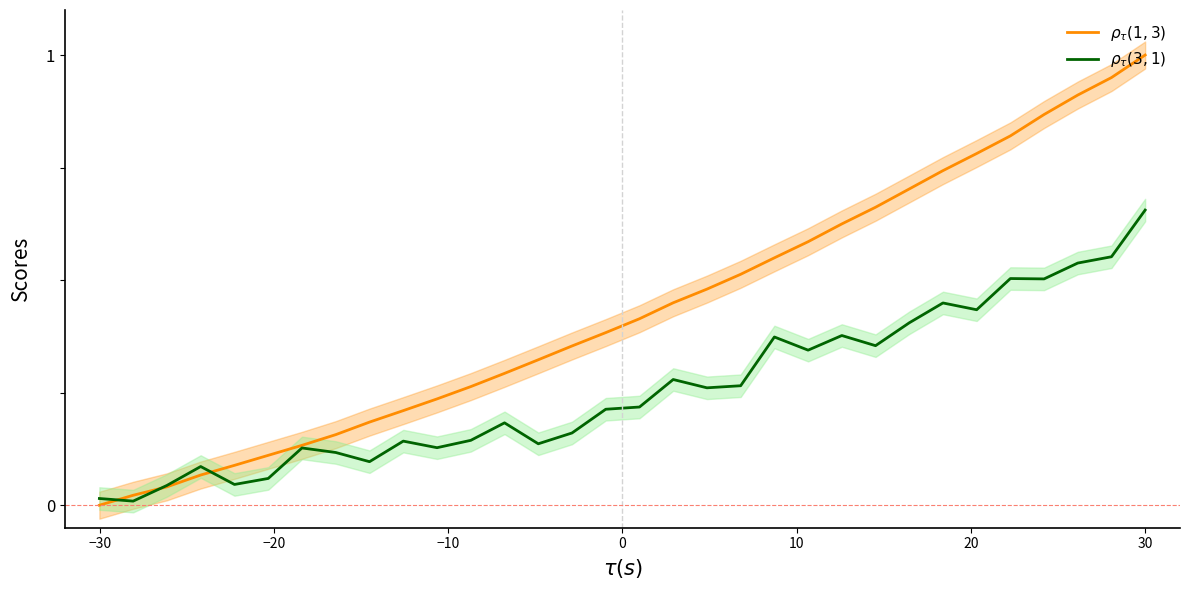

Reading left to right, transcribe all the data shown in this chart.

$\rho_\tau(1,3)$: 0.0	0.0	0.0	0.1	0.1	0.1	0.1	0.2	0.2	0.2	0.2	0.3	0.3	0.3	0.4	0.4	0.4	0.4	0.5	0.5	0.5	0.6	0.6	0.7	0.7	0.7	0.8	0.8	0.9	0.9	0.9	1.0
$\rho_\tau(3,1)$: 0.0	0.0	0.0	0.1	0.0	0.1	0.1	0.1	0.1	0.1	0.1	0.1	0.2	0.1	0.2	0.2	0.2	0.3	0.3	0.3	0.4	0.3	0.4	0.4	0.4	0.4	0.4	0.5	0.5	0.5	0.6	0.7